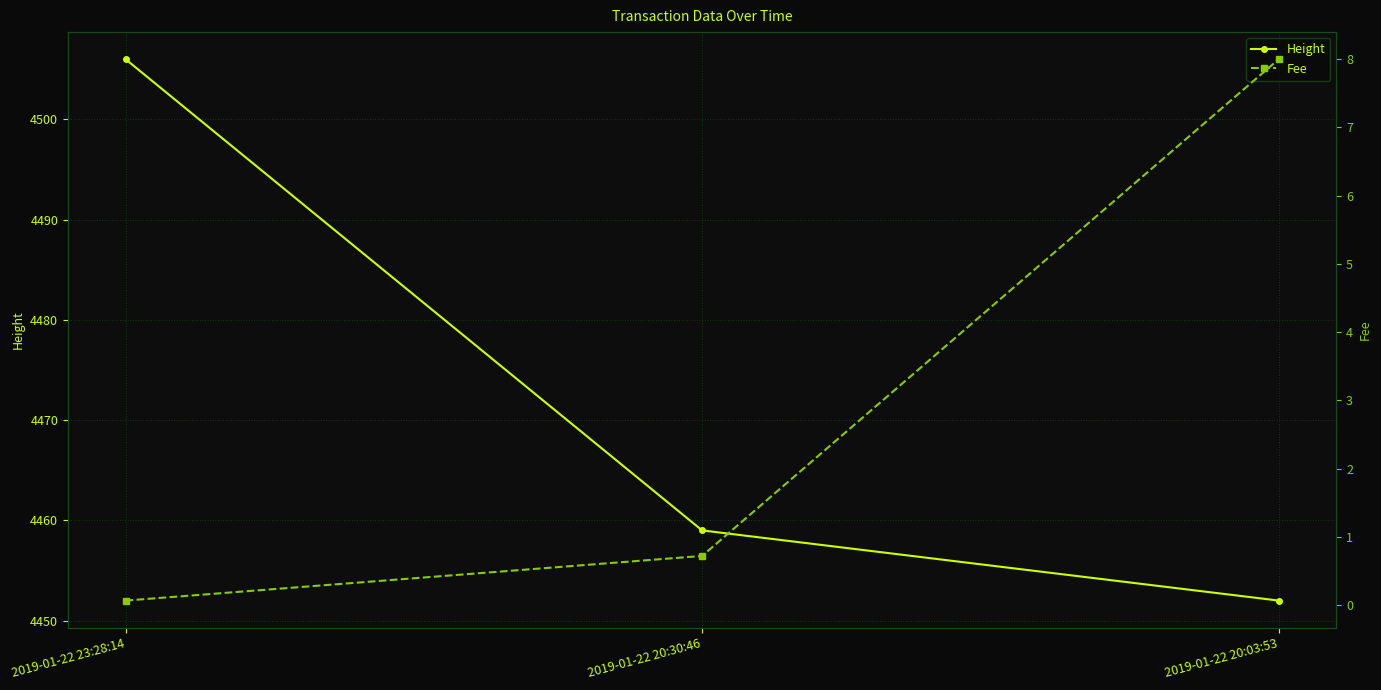

What value does the Fee series have at 2019-01-22 23:28:14?

0.1